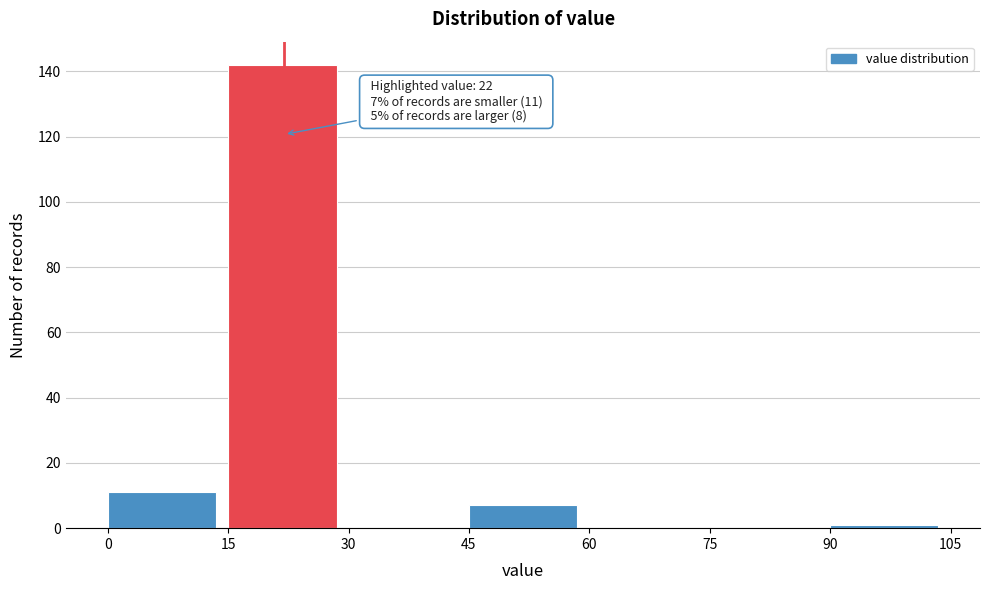

Which range on the x-axis has the tallest bar?

15 to 30